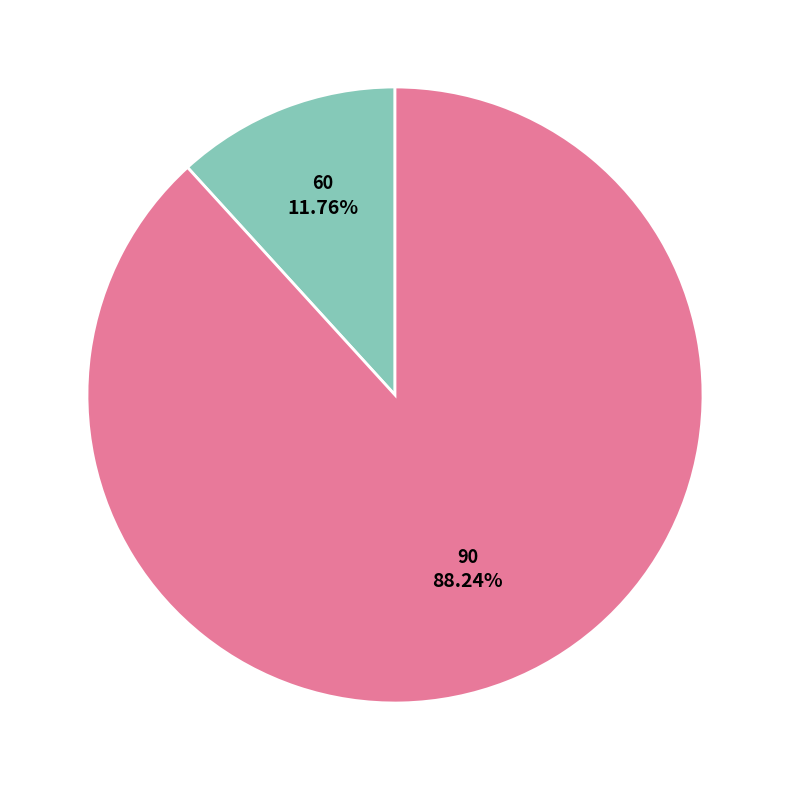

What is the total percentage of 90 and 60?

100.0%